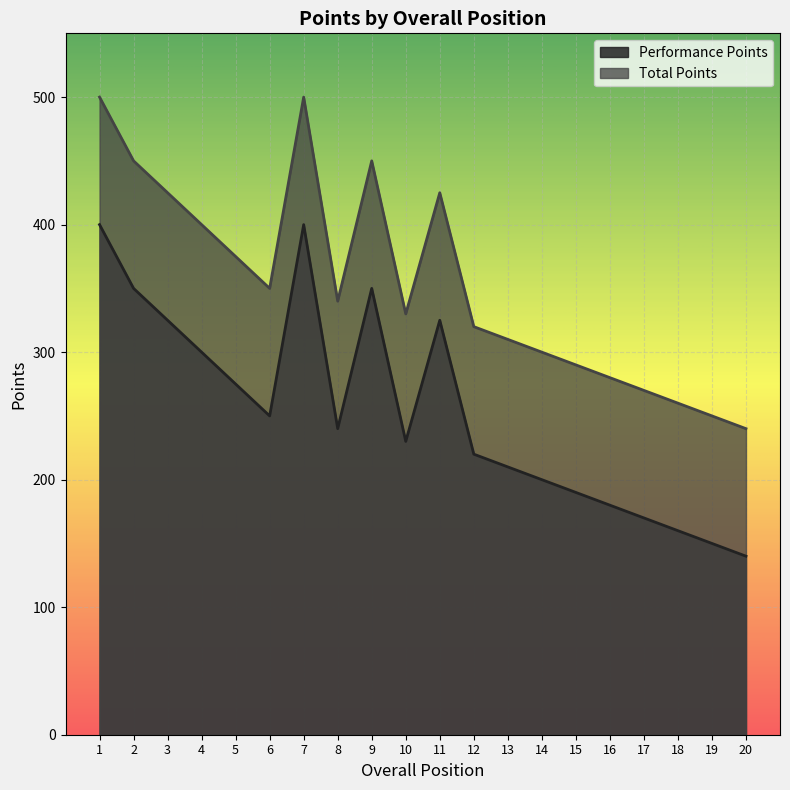

What are all the series names shown in the legend?

Performance Points, Total Points